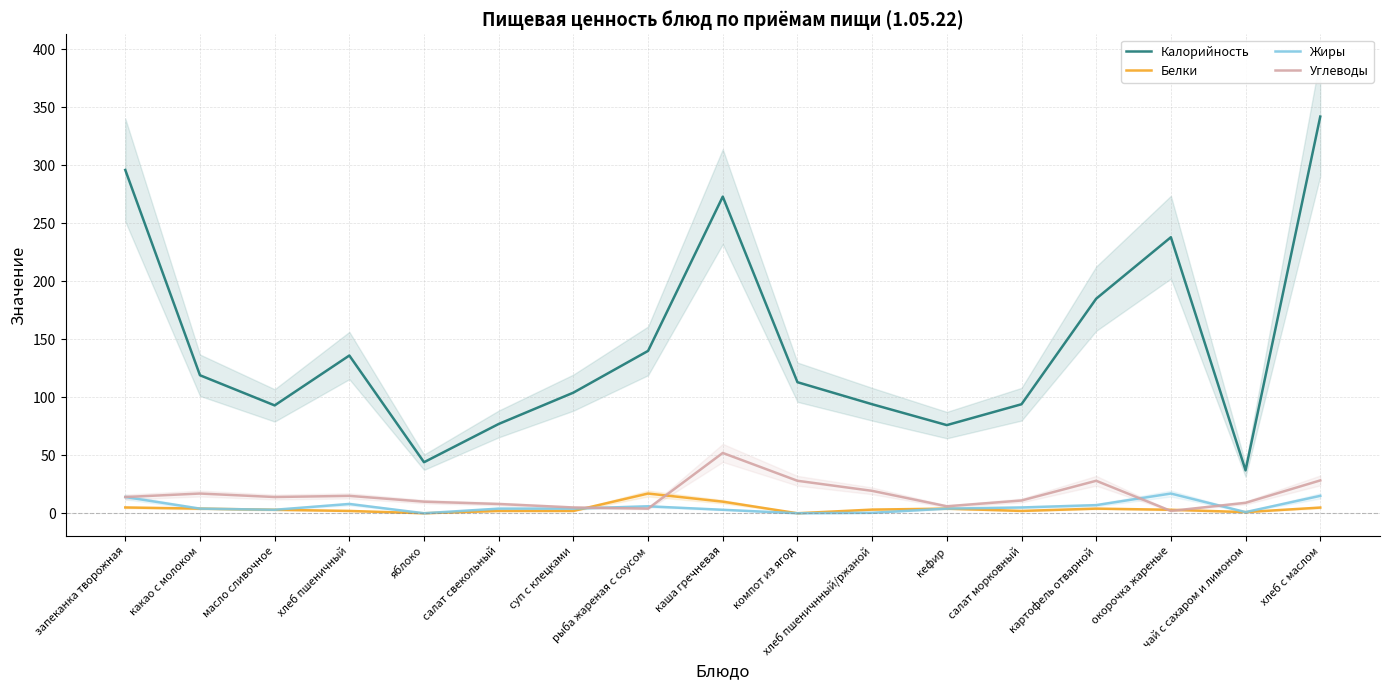

Does the chart have visible grid lines?

Yes